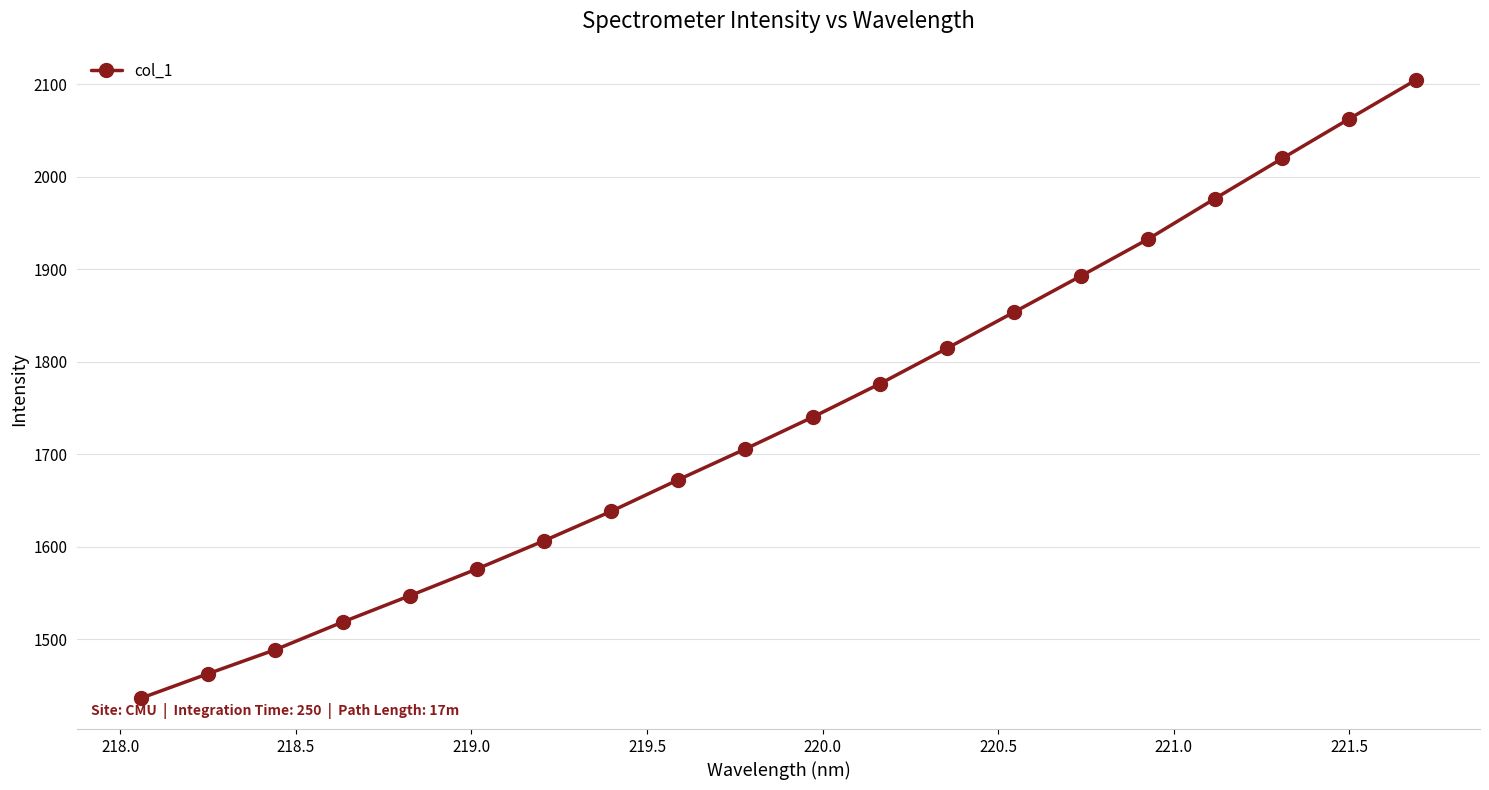

What is the average value?

1741.5